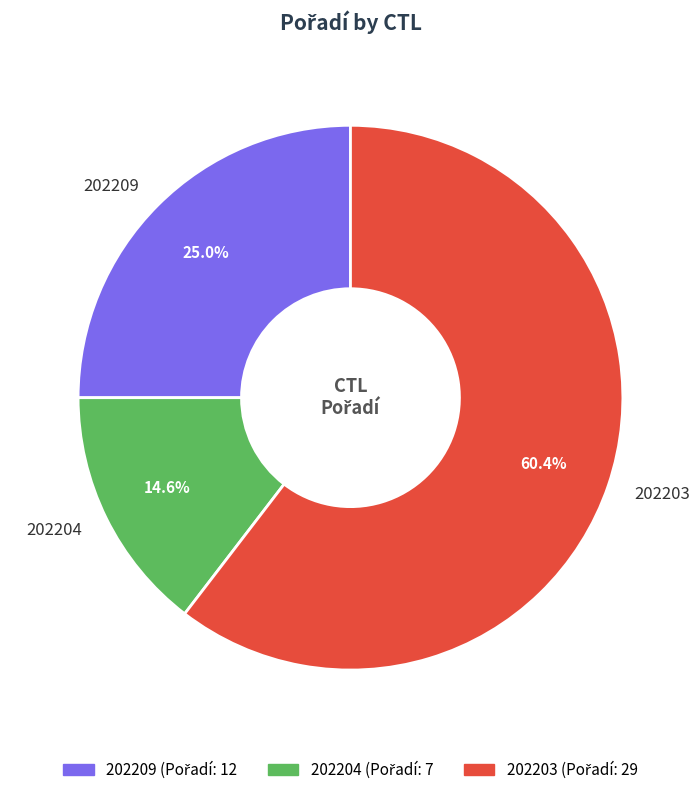

How many slices are in this pie chart?

3